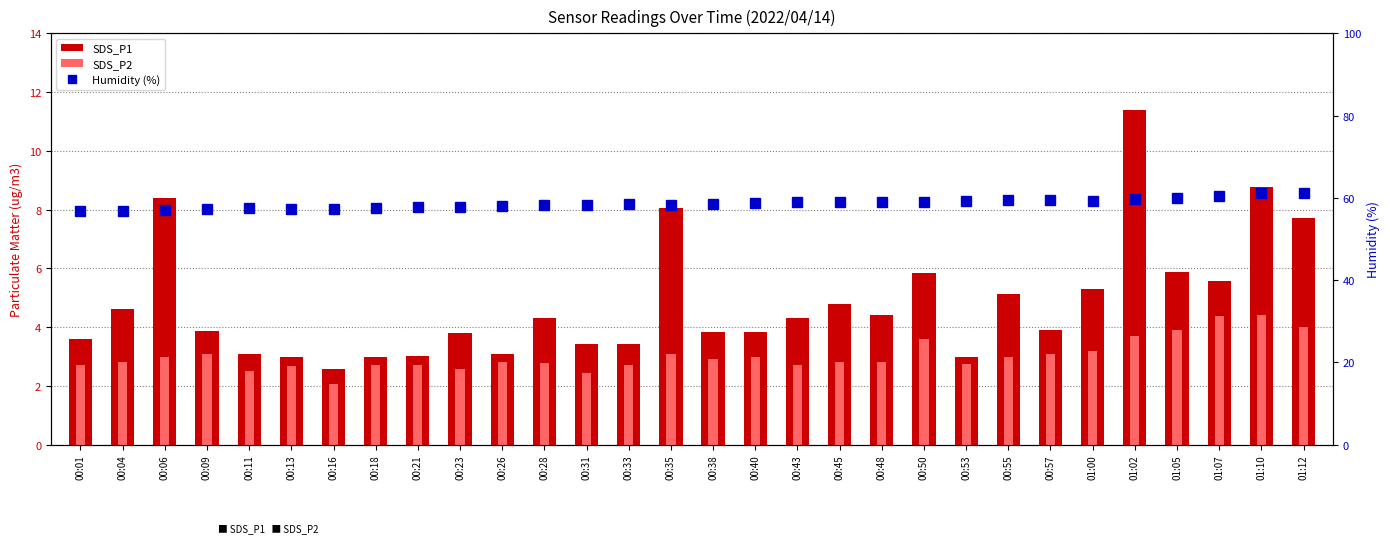

Reading left to right, list all the values displayed in this chart.

SDS_P1: 3.6	4.6	8.4	3.9	3.1	3.0	2.6	3.0	3.0	3.8	3.1	4.3	3.4	3.4	8.1	3.8	3.8	4.3	4.8	4.4	5.8	3.0	5.1	3.9	5.3	11.4	5.9	5.6	8.8	7.7
SDS_P2: 2.7	2.8	3.0	3.1	2.5	2.7	2.1	2.7	2.7	2.6	2.8	2.8	2.4	2.7	3.1	2.9	3.0	2.7	2.8	2.8	3.6	2.7	3.0	3.1	3.2	3.7	3.9	4.4	4.4	4.0
Humidity (%): 56.8	56.9	57.1	57.4	57.5	57.4	57.4	57.6	57.7	57.8	58.0	58.2	58.4	58.5	58.4	58.6	58.8	58.9	58.9	58.9	59.0	59.3	59.4	59.5	59.3	59.7	60.0	60.5	61.1	61.3